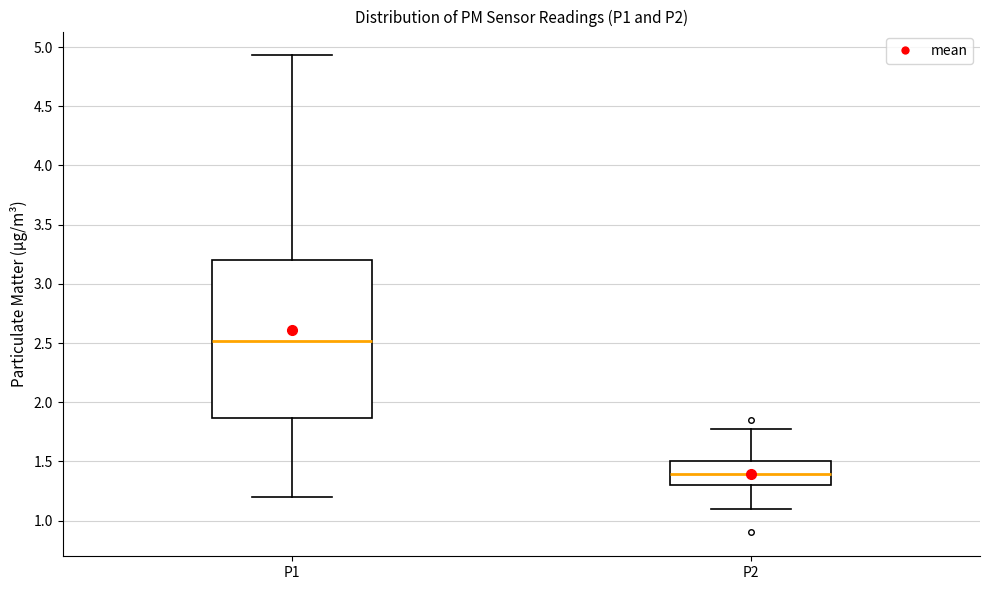

Where is the upper edge of the box for P2 on the y-axis? The values are not printed on the chart, so give them approximately, as read against the axis.

1.50